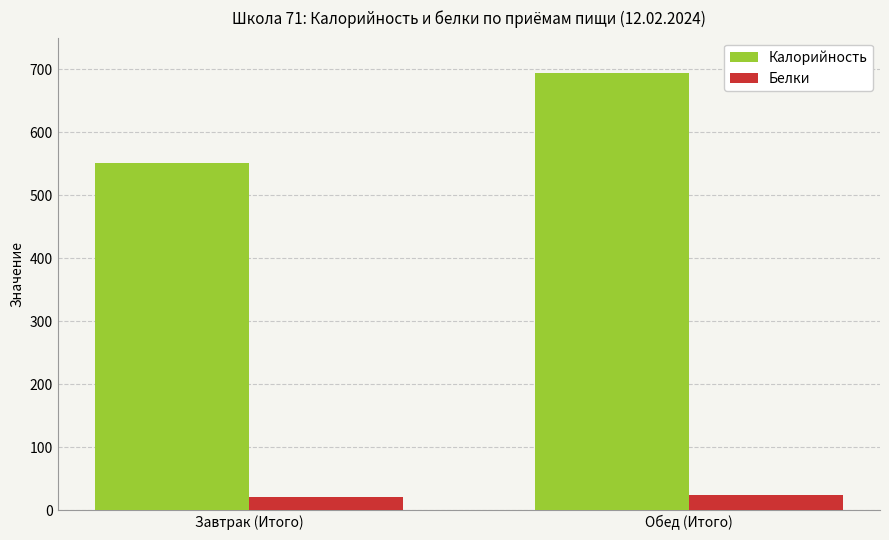

At how many categories does at least one series exceed 603?

1